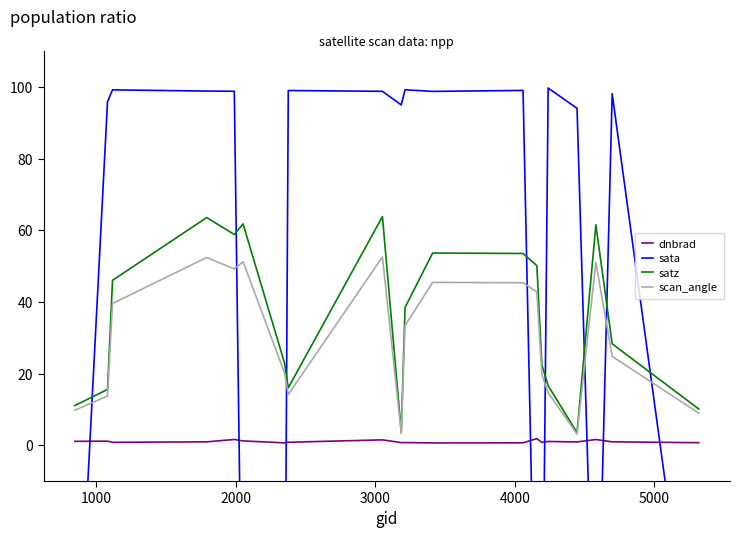

True or false: satz and dnbrad intersect in this chart.

False